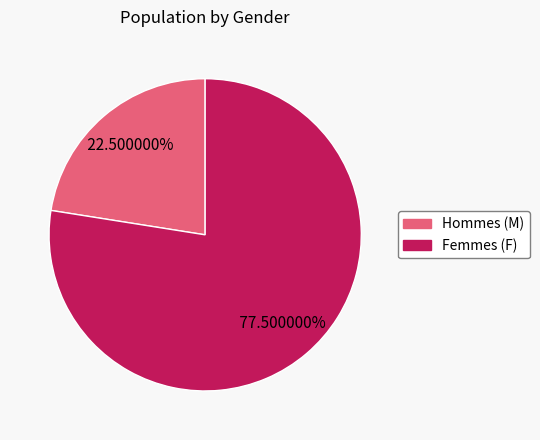

Is there any slice that represents more than half of the pie?

Yes